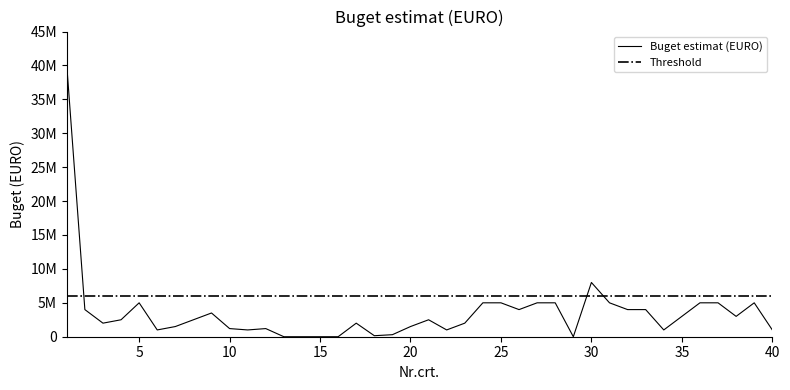

True or false: the data has more than 2 interior local peaks.

True